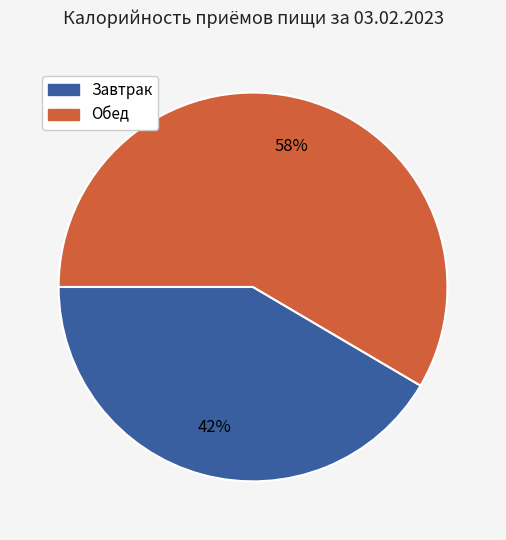

Which category accounts for the majority?

Обед